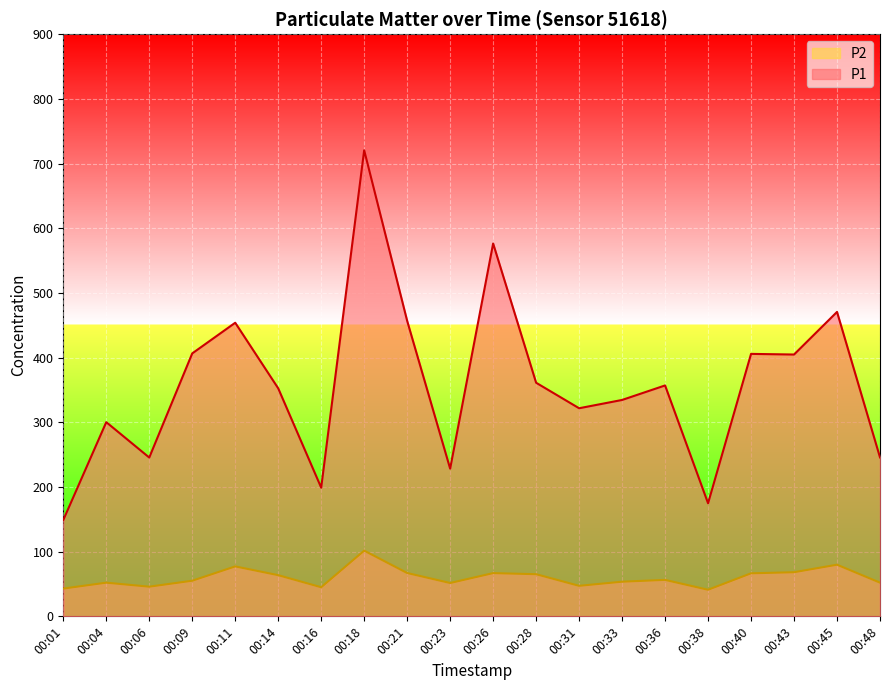

Reading left to right, list all the values displayed in this chart.

P1: 148.9	300.2	245.5	406.5	453.9	352.5	198.9	720.5	456.8	228.3	576.4	361.1	321.7	334.5	356.9	174.8	405.7	404.8	470.6	245.7
P2: 42.9	52.0	45.9	55.0	77.2	63.6	45.0	101.6	67.0	51.5	66.8	65.2	47.2	53.5	56.4	41.1	66.5	68.2	79.8	52.1